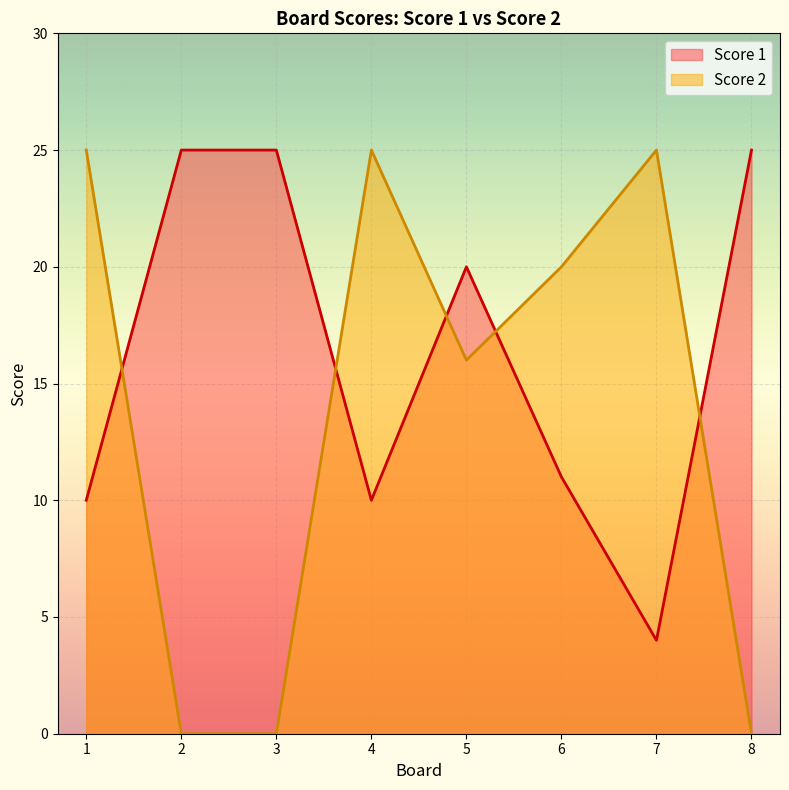

Rank the series by their average value, from lowest to highest.

Score 2, Score 1